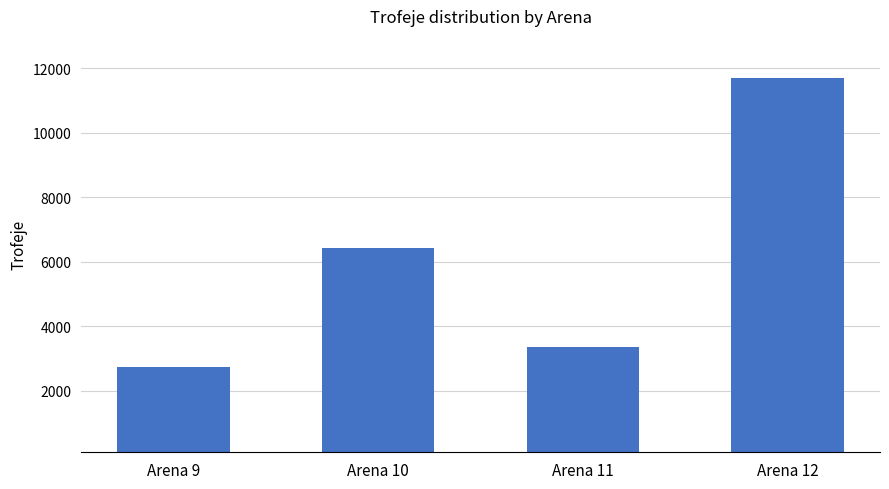

How many data points are less than 6427?

2